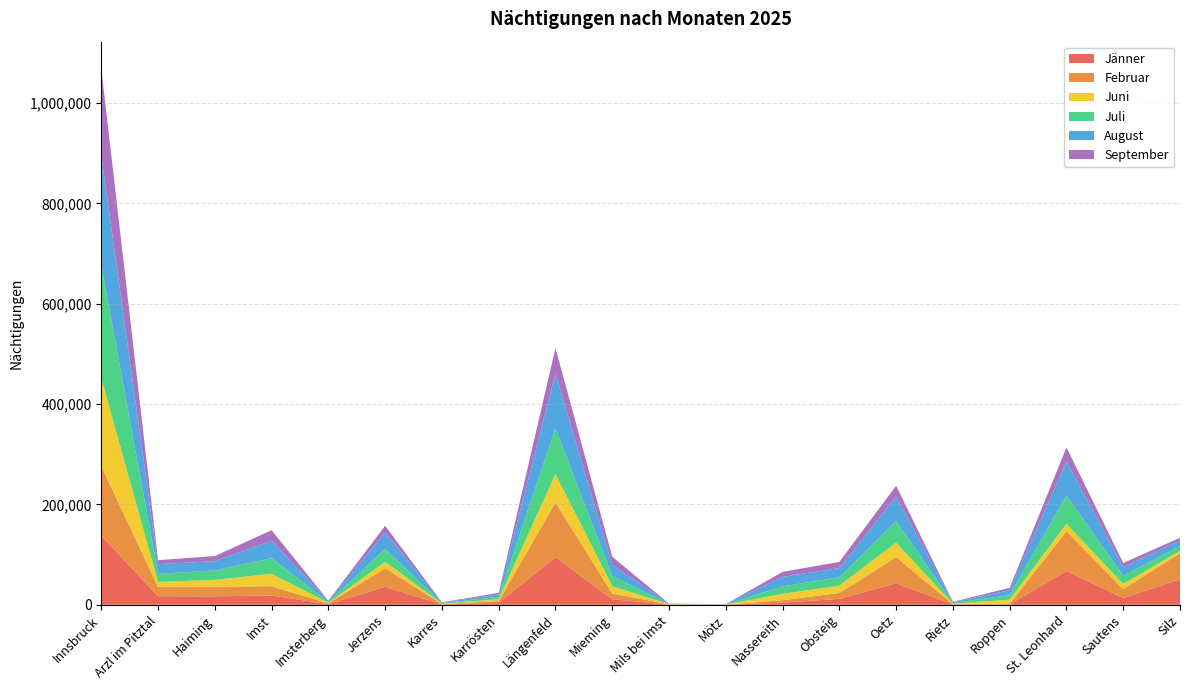

Reading left to right, list all the values displayed in this chart.

Jänner: 137779	17002	16860	18431	1242	35760	641	3790	94996	11049	418	87	4233	11853	42756	571	712	67383	13513	50848
Februar: 138507	18882	19208	18612	1558	37212	800	3725	109014	11520	517	260	4815	11770	52045	780	1112	79395	17463	52192
Juni: 175074	9671	13601	24838	1096	12716	757	3540	56581	14423	352	212	12704	14587	28977	896	8330	14637	10470	4315
Juli: 225550	16216	18758	31040	1544	25529	1128	4797	91464	20231	337	325	14874	16662	42813	1449	9067	56681	15894	9874
August: 219249	19260	18494	34814	1973	32663	1053	4774	108851	22347	413	281	19068	18273	49263	1560	9876	67707	17861	10838
September: 172811	7960	10204	20959	715	13646	614	3177	50988	16235	343	137	9867	12407	21357	638	4762	27913	8160	5455